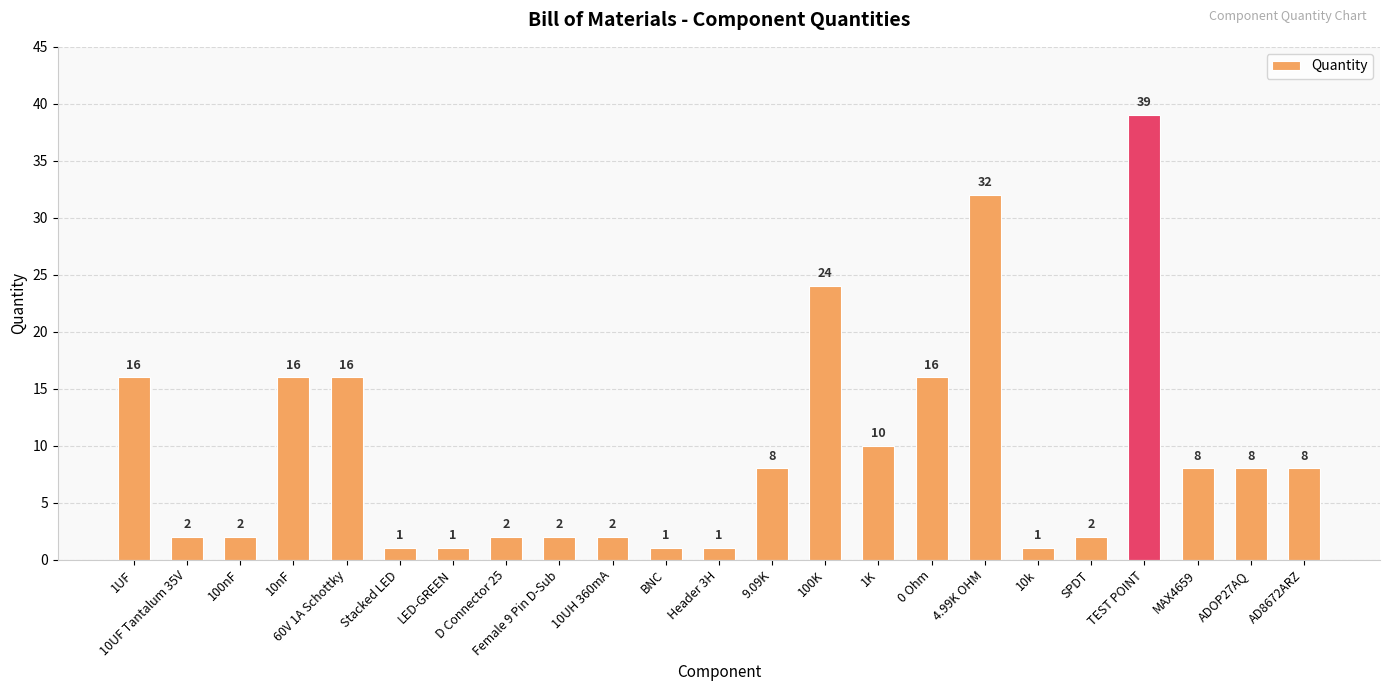

Which category has the highest value across all series?

TEST POINT